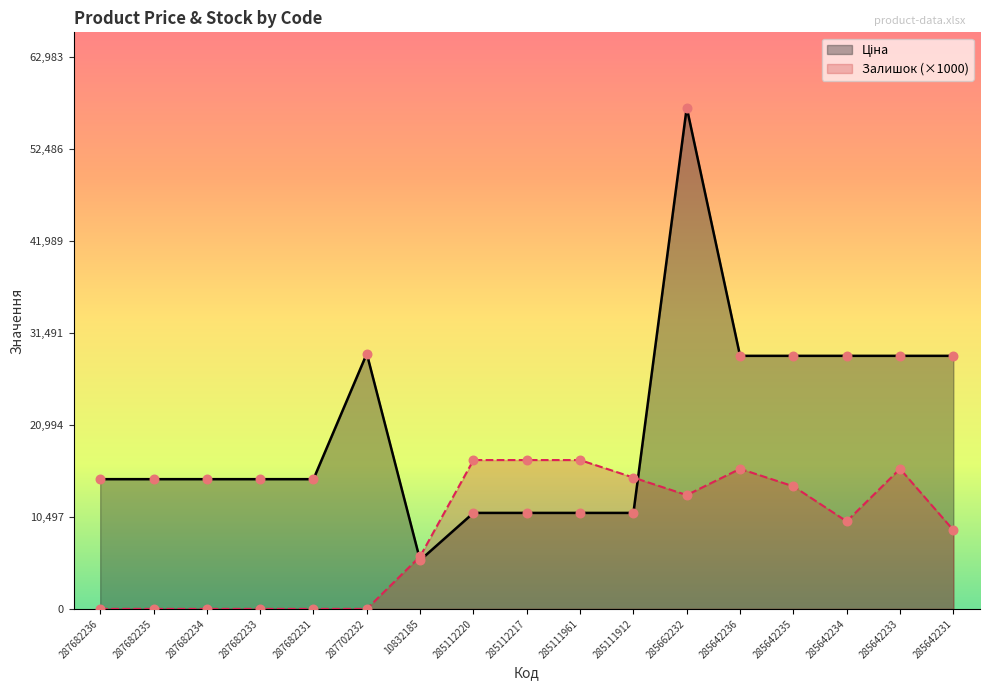

What is the total value across all series at 285642236?

44901.7